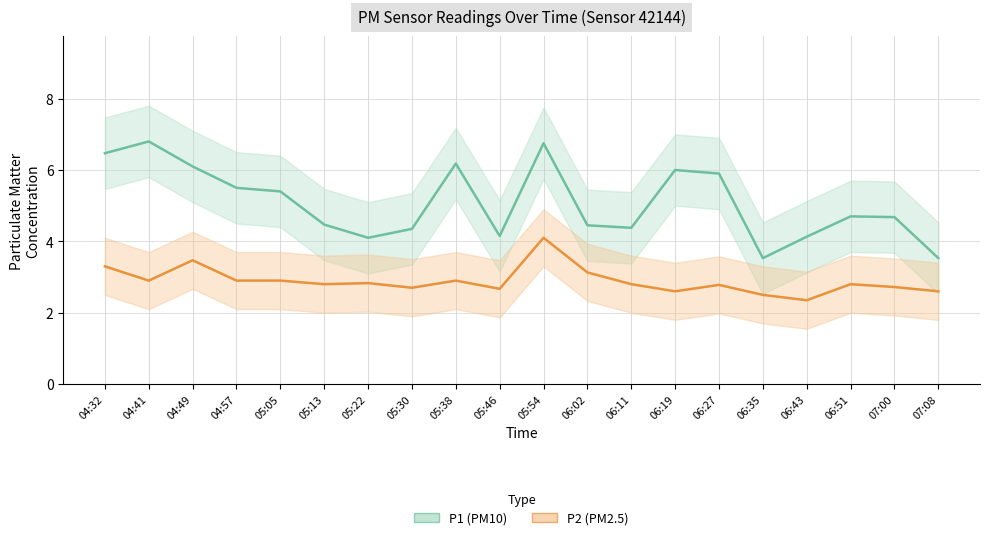

List the labels in order of P2 (PM2.5) value, largest first.

05:54, 04:49, 04:32, 06:02, 04:41, 04:57, 05:05, 05:38, 05:22, 05:13, 06:11, 06:51, 06:27, 07:00, 05:30, 05:46, 06:19, 07:08, 06:35, 06:43